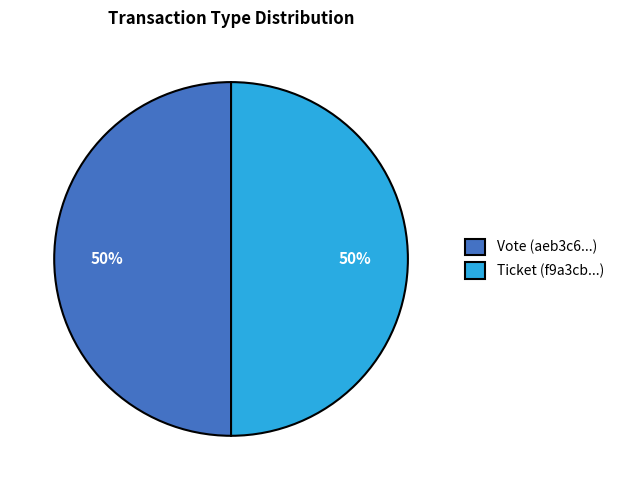

What percentage is the Vote slice, to the nearest percent?

50%